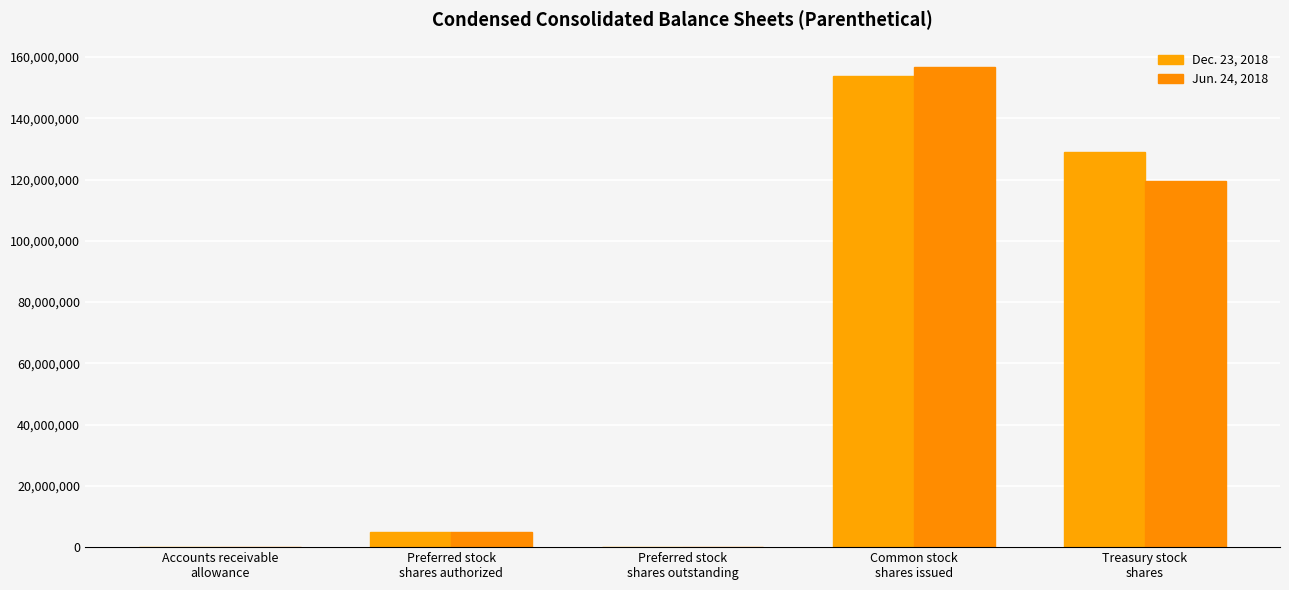

The value of Dec. 23, 2018 at Preferred stock
shares authorized is 5000000. True or false?

True